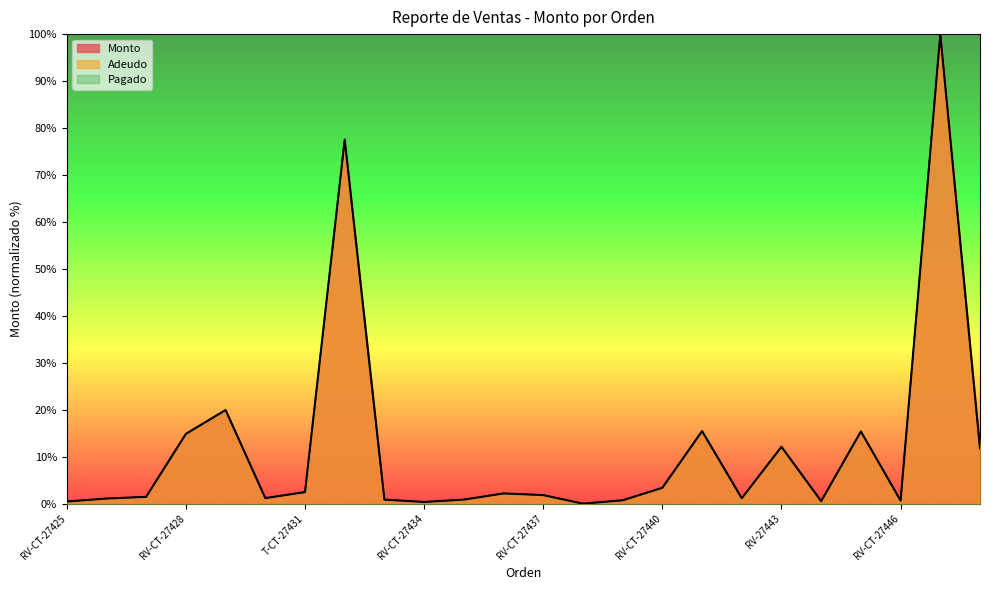

The Adeudo series shows 2.5 at T-CT-27431. True or false?

True